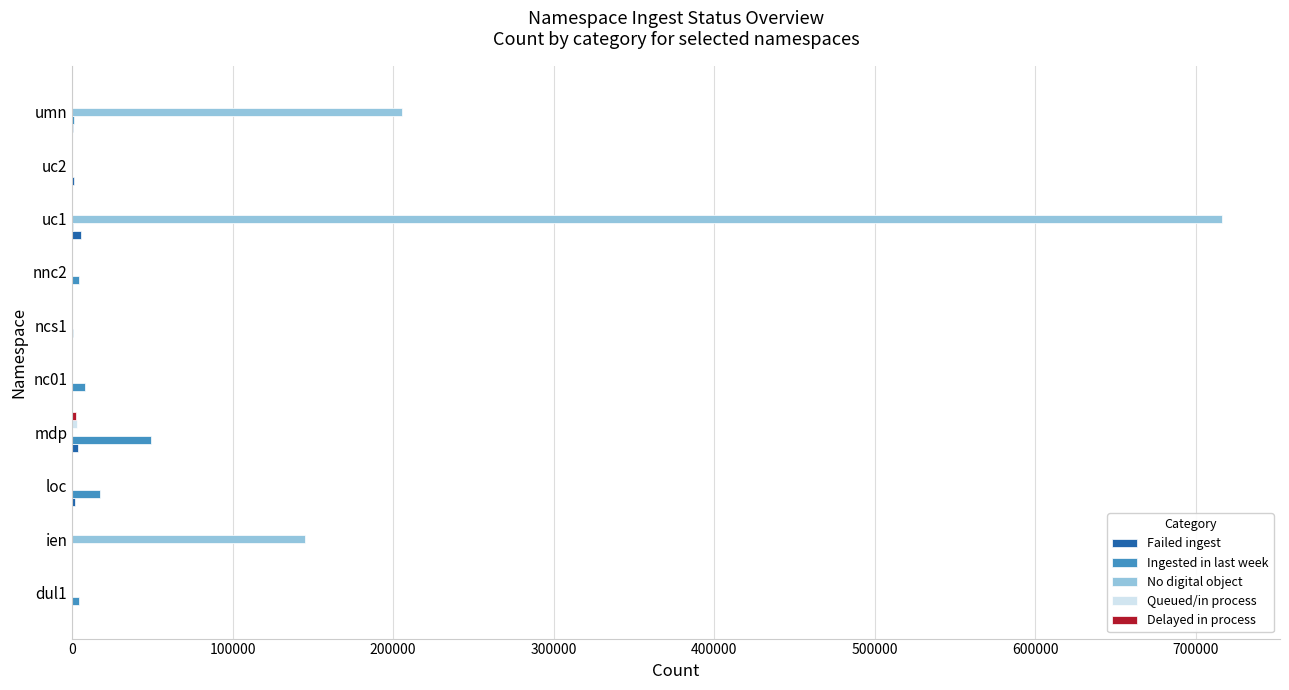

What is the sum of all No digital object values?

1066731